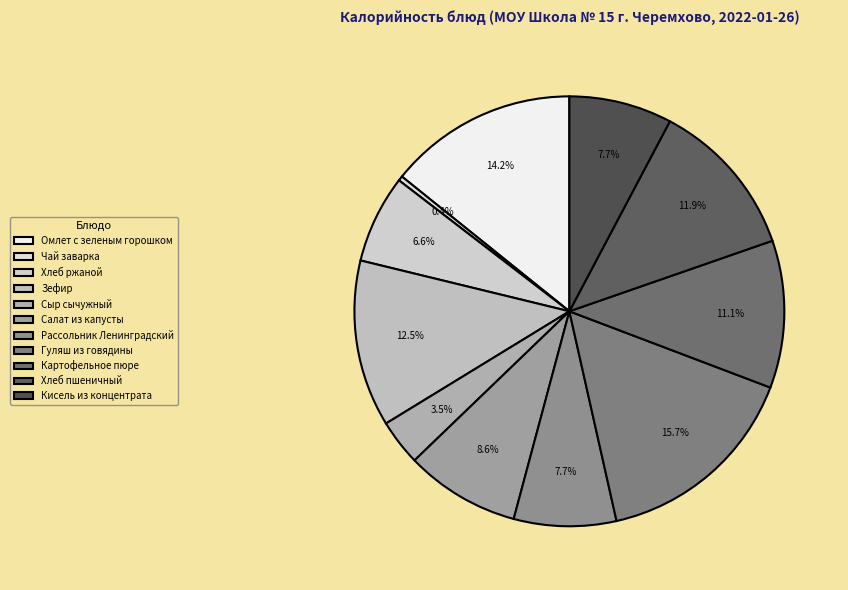

How many slices are in this pie chart?

11